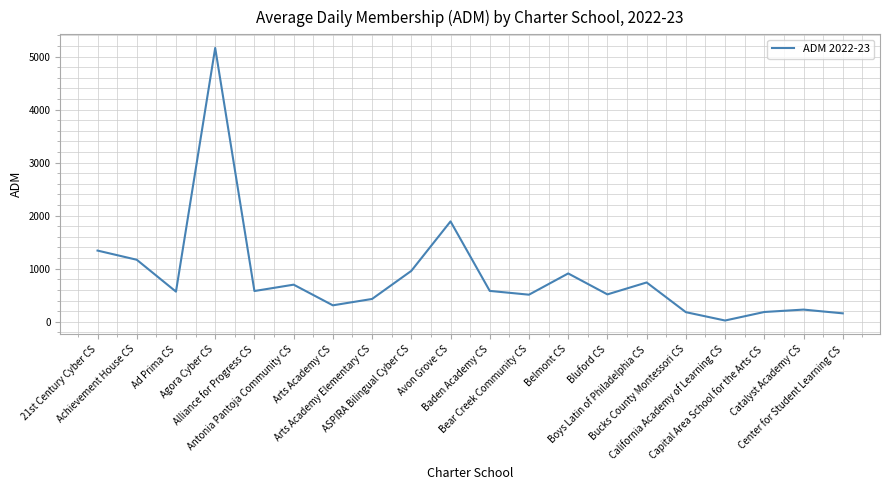

Which label corresponds to the largest value in the chart?

Agora Cyber CS